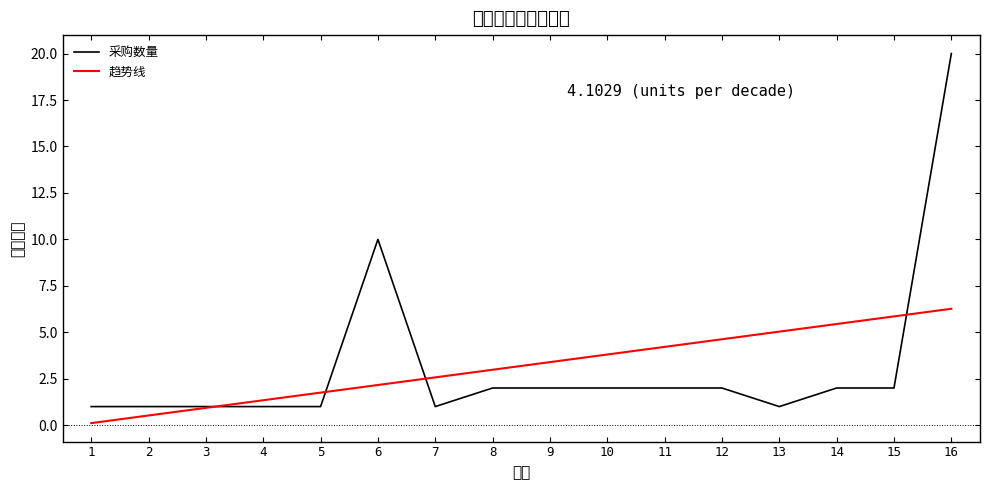

At which category is the sum across all series the highest?

16